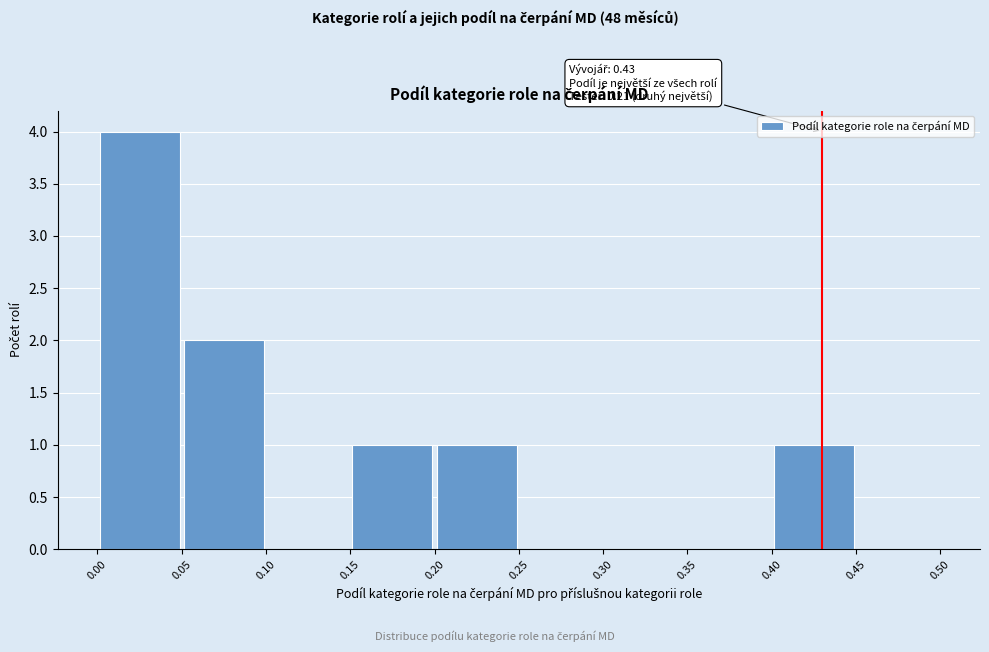

Which range on the x-axis has the tallest bar?

0.00 to 0.05